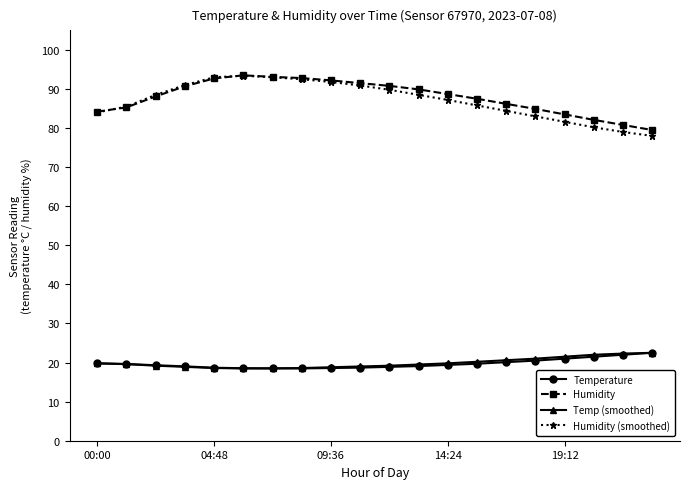

Does the chart have visible grid lines?

No